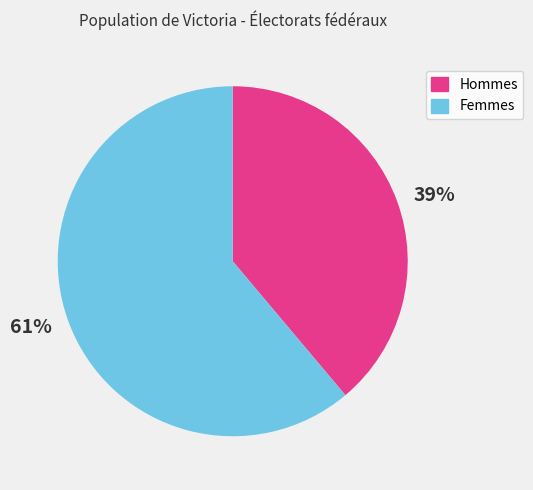

How many segments does this pie chart have?

2